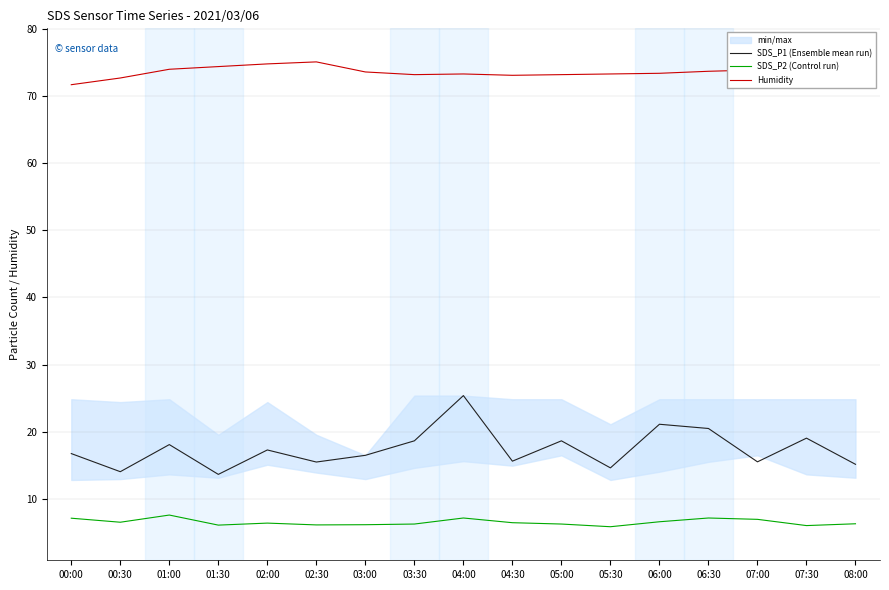

What is the value of the Humidity point at the 4th from the left?

74.4